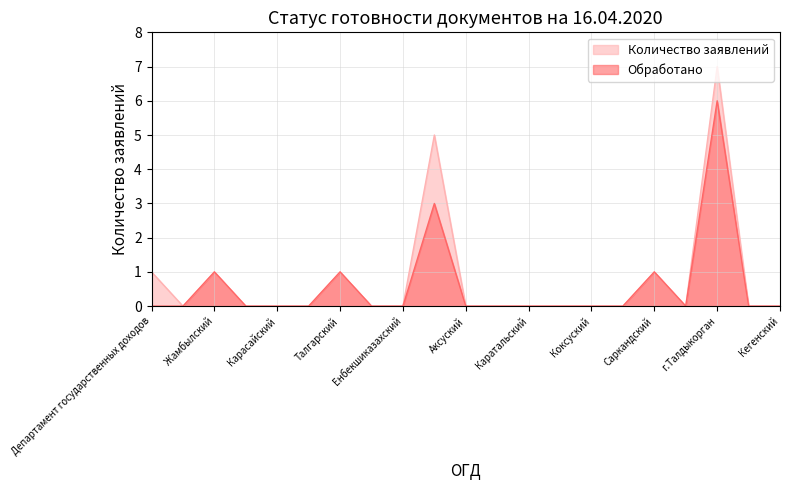

At how many categories does at least one series exceed 3?

2